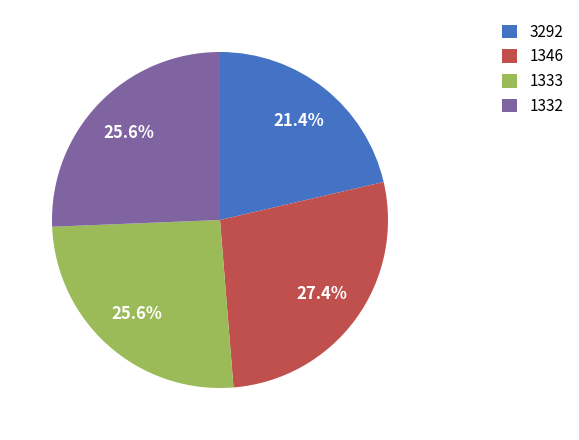

True or false: 1332 accounts for 26% of the total.

True